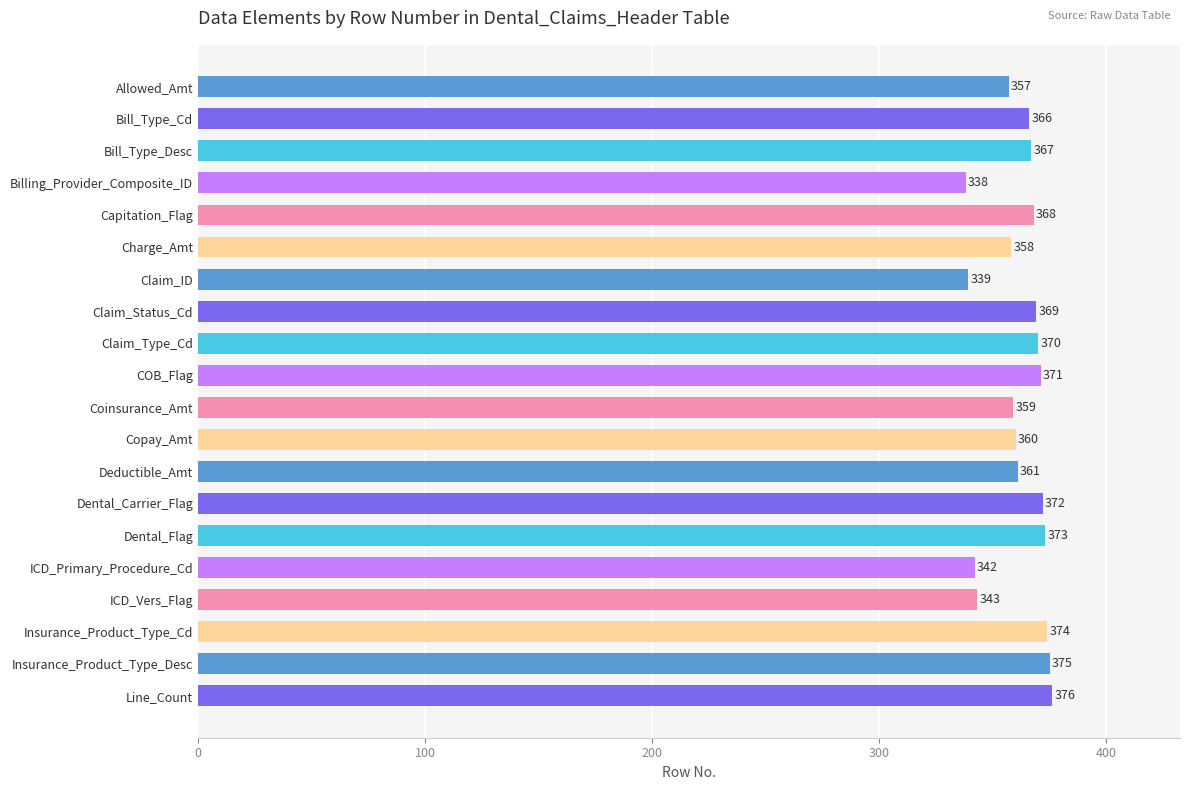

How many data points does each series have?

20